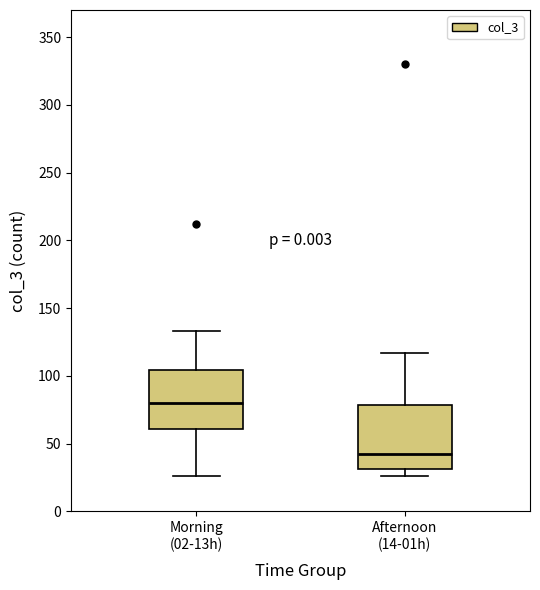

Reading left to right, read every box against the y-axis: the position of its median line, the range the box covers, and the ends of its whiskers. The values are not printed on the chart, so give them approximately, as read against the axis.

Morning (02-13h): median 80, box 60 to 105, whiskers 25 to 135
Afternoon (14-01h): median 40, box 30 to 80, whiskers 25 to 115